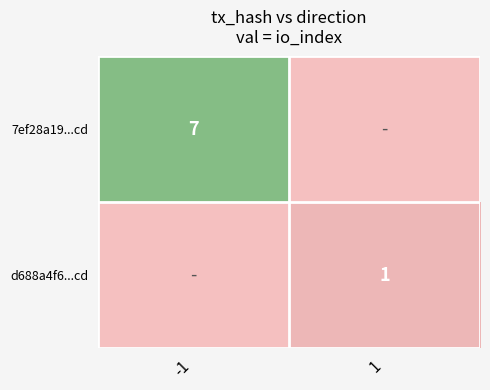

At how many categories does at least one series exceed 4?

1